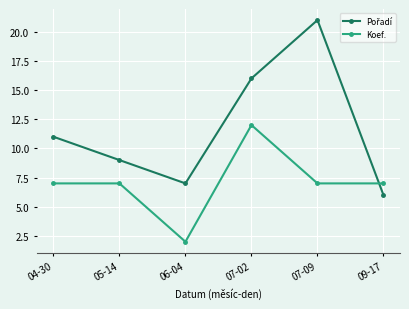

What is the difference between the highest and lowest values at 04-30?

4